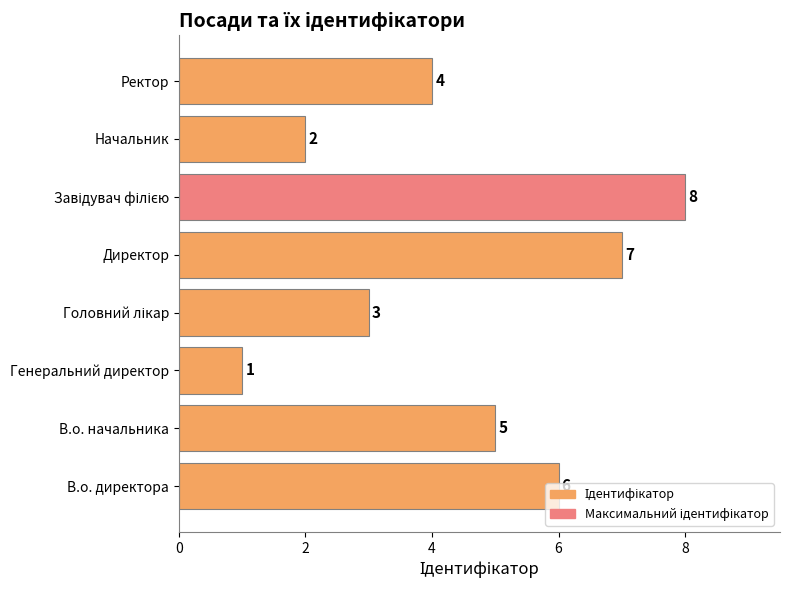

What is the ratio of the value at Начальник to the value at Генеральний директор?

2.0